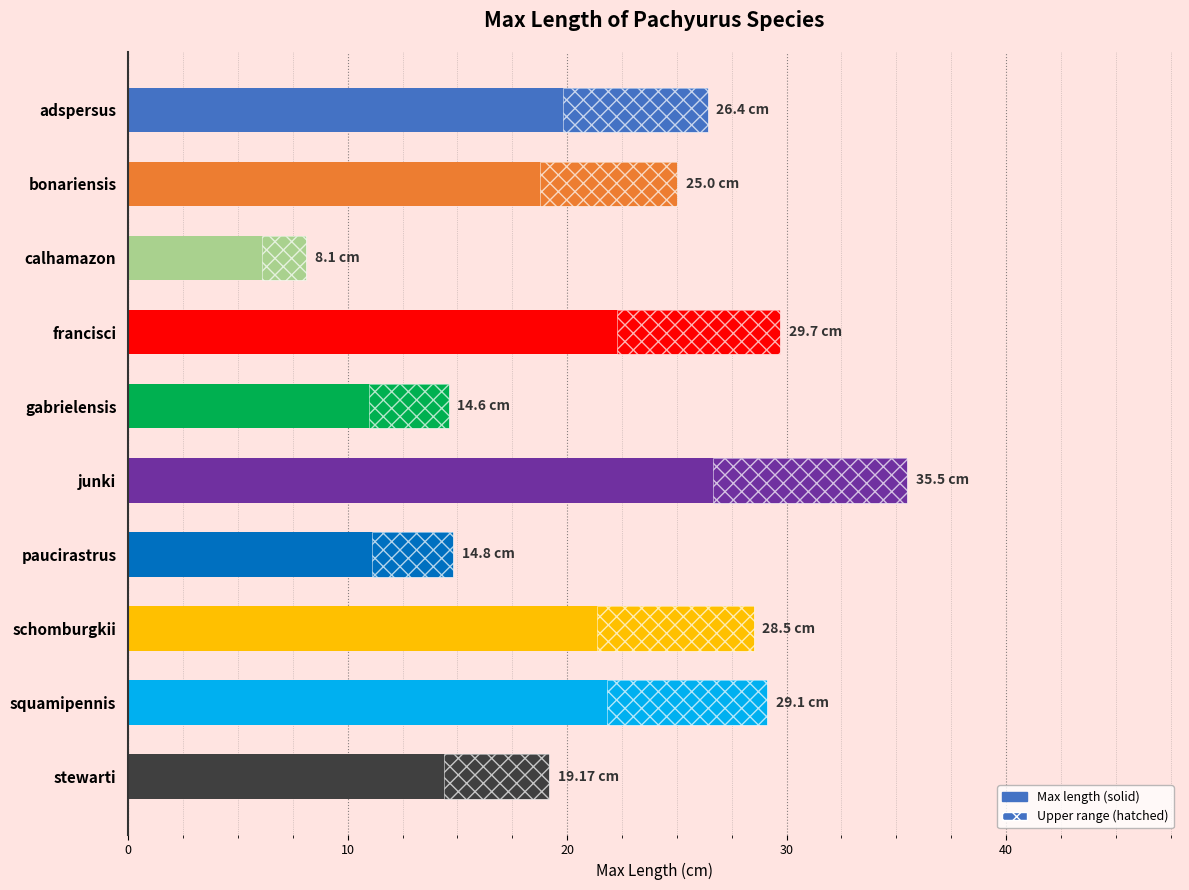

What is the ratio of the value at adspersus to the value at stewarti?

1.4